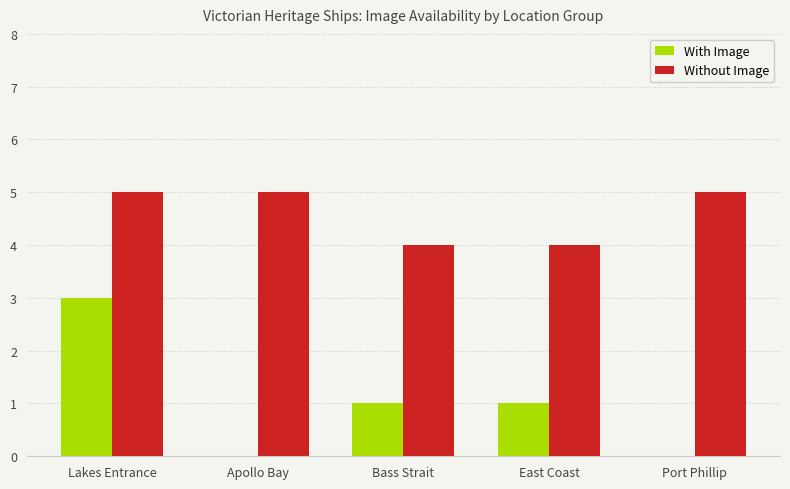

Is the value of Without Image at Lakes Entrance greater than the value of With Image at Bass Strait?

Yes